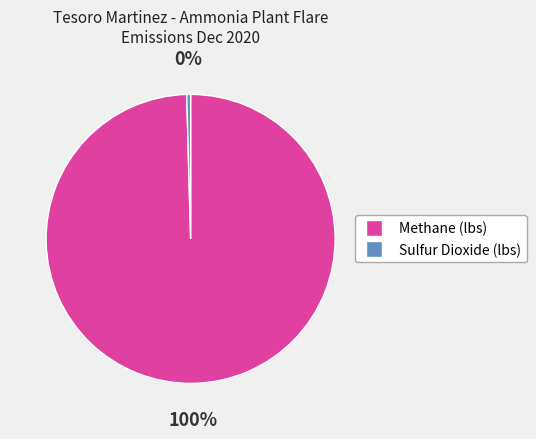

To the nearest percent, what is the combined percentage of Methane (lbs) and Sulfur Dioxide (lbs)?

100%